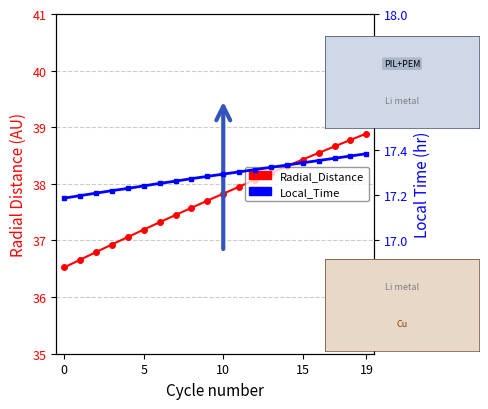

How many data points does each series have?

20